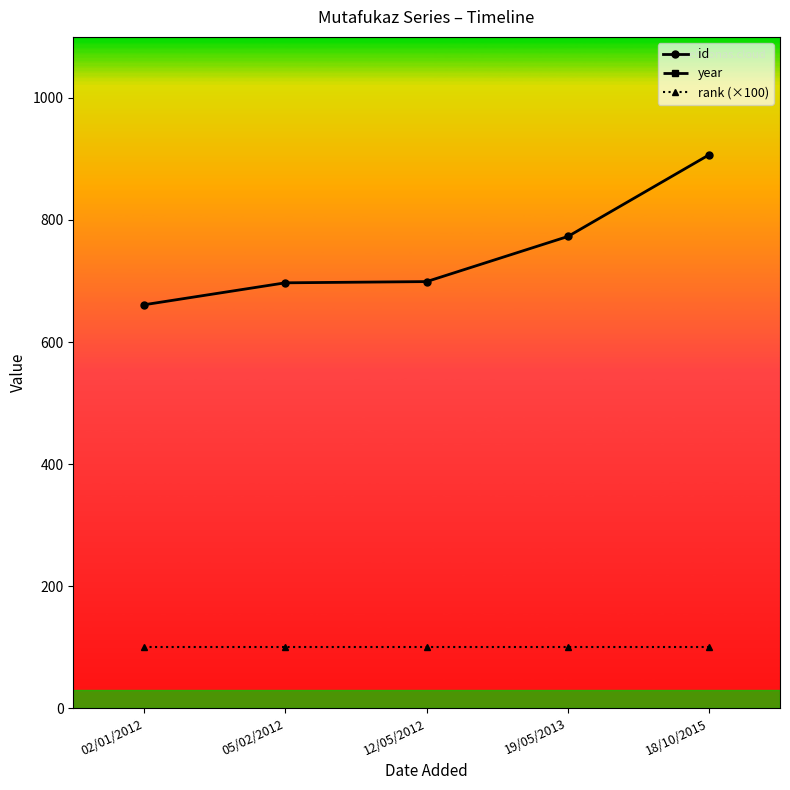

True or false: id and year intersect in this chart.

False